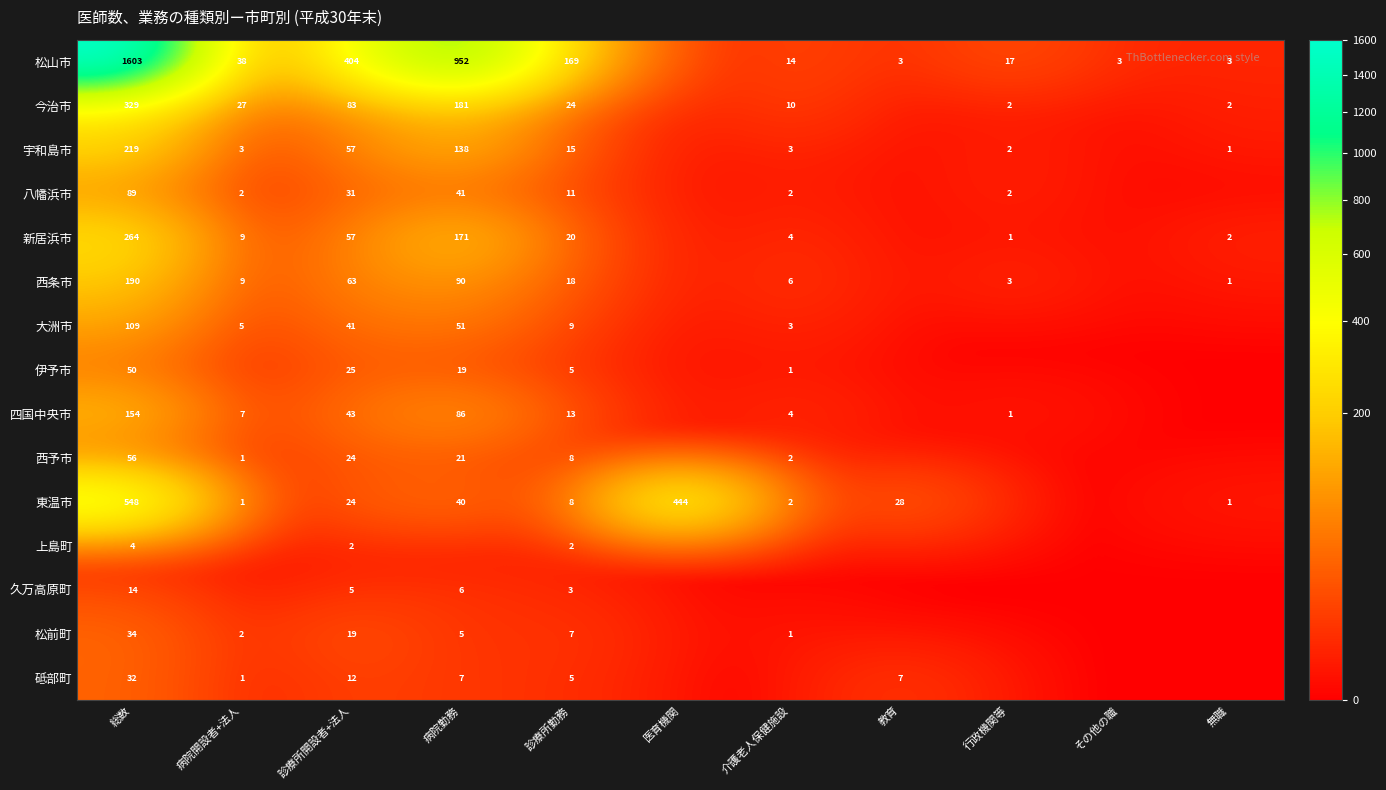

The value of 今治市 at 診療所開設者+法人 is 83. True or false?

True